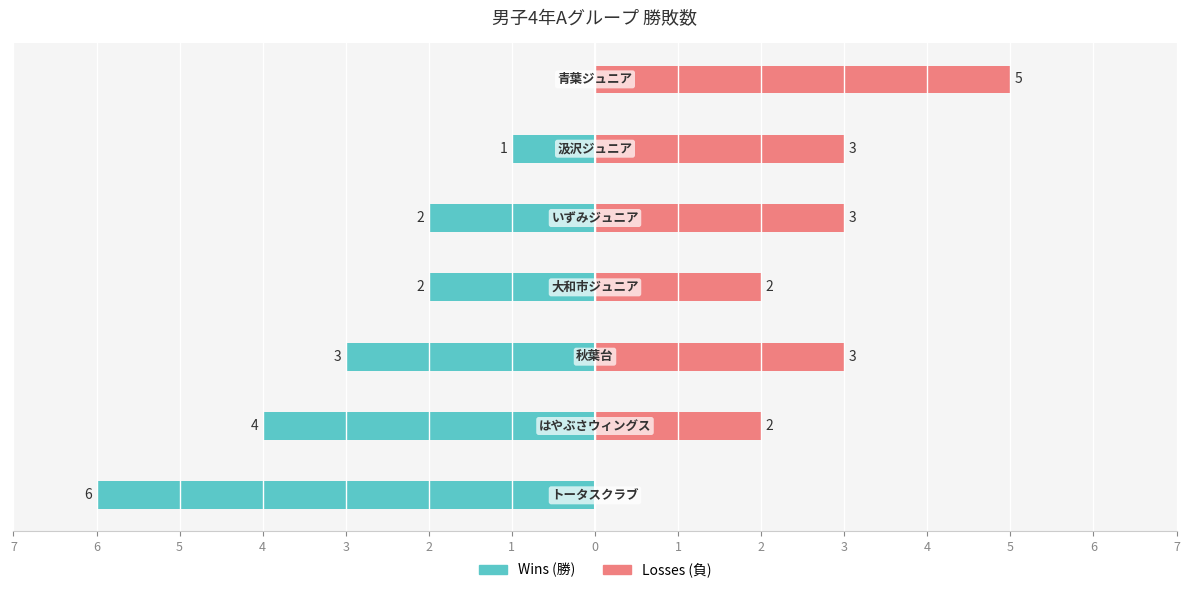

What is the value of the Wins bar at the 4th from the left?

-2